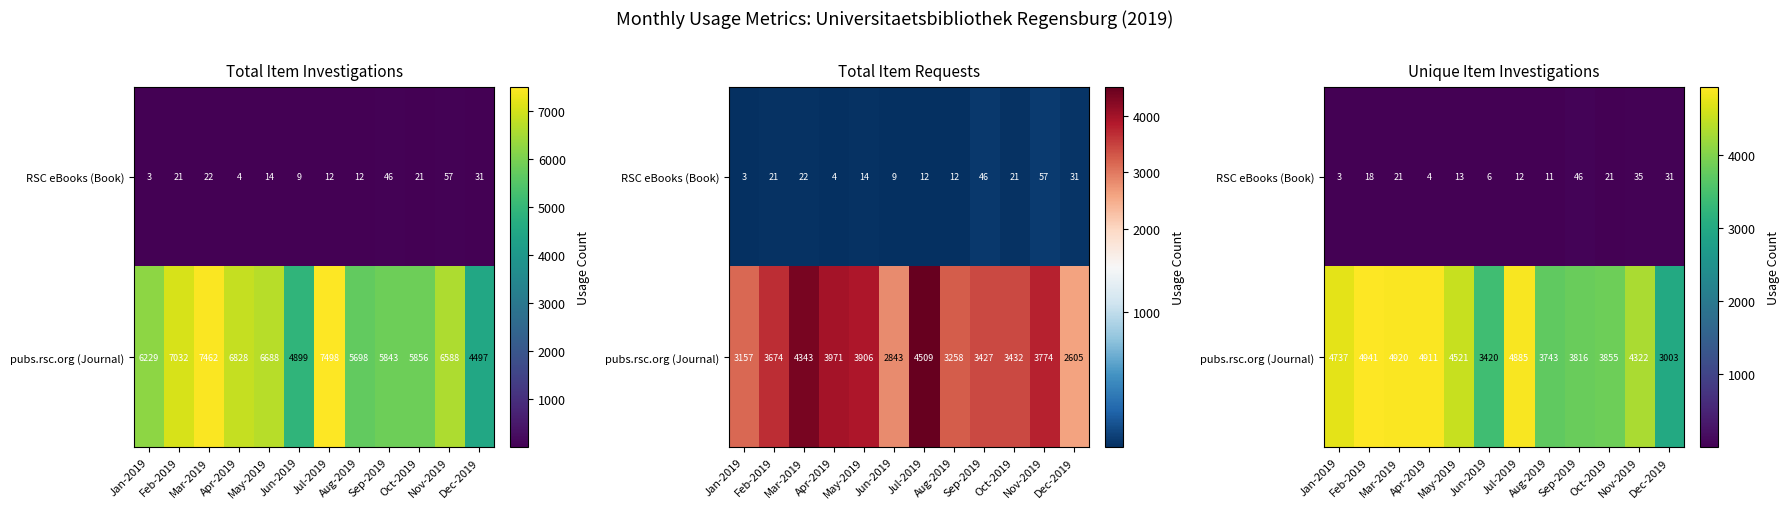

Between Oct-2019 and Nov-2019, which is larger?

Nov-2019